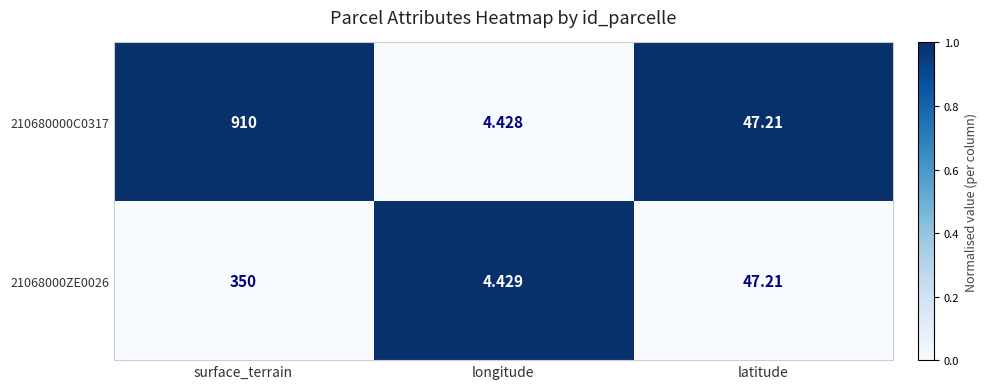

At which category is the sum across all series the highest?

surface_terrain